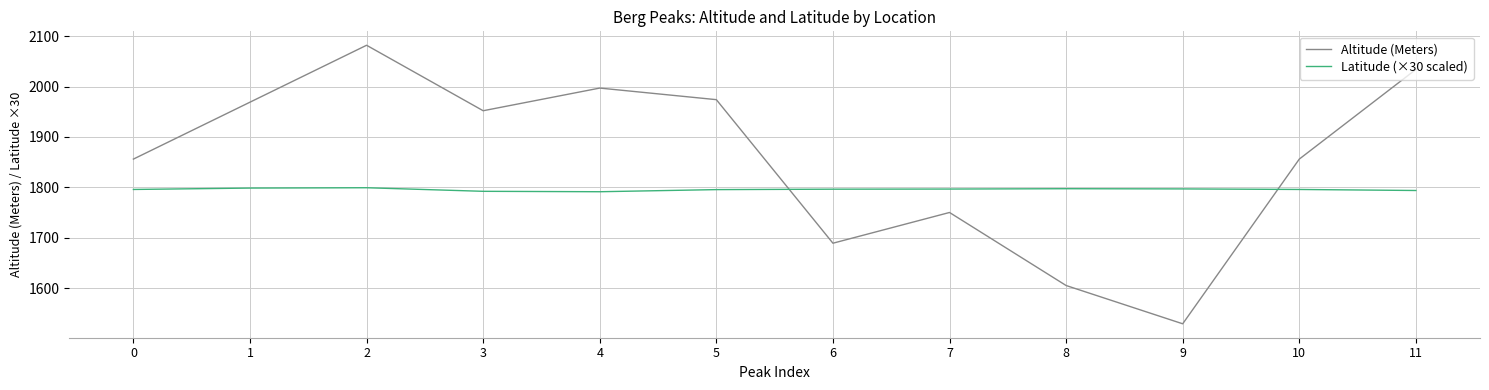

What is the difference between the second highest and second lowest values in the Altitude (Meters) series?

429.0